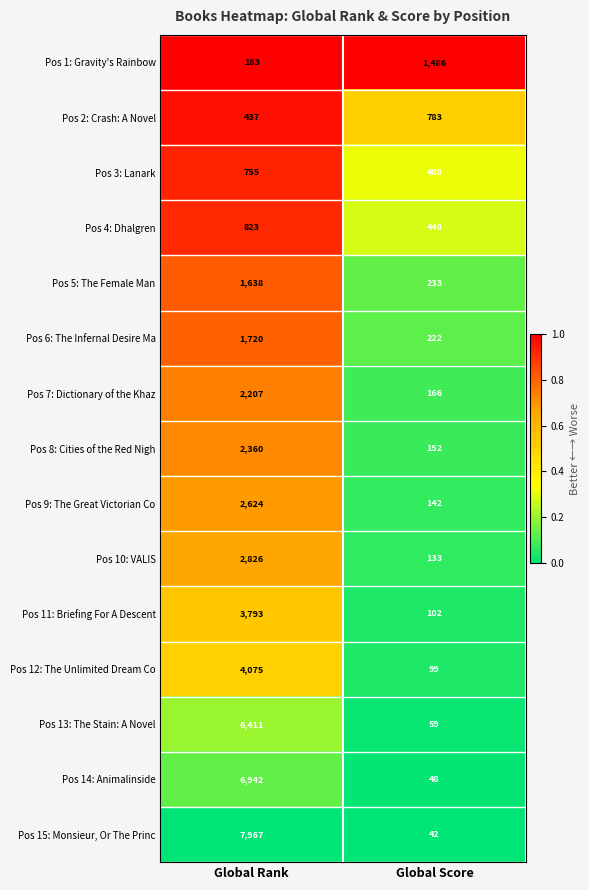

Which series has the largest total across all categories?

Pos 15: Monsieur, Or The Princ